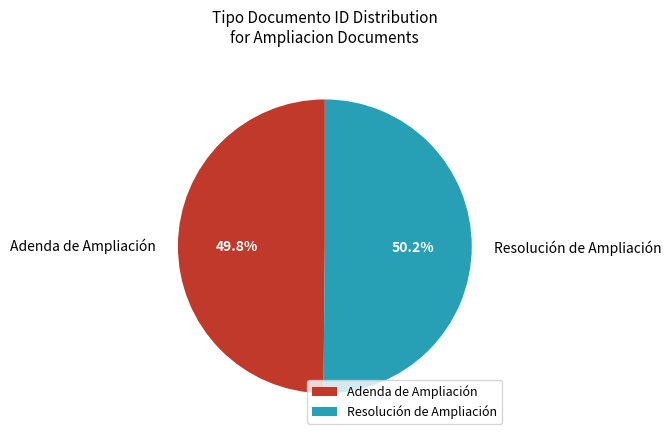

Is there any slice that represents more than half of the pie?

Yes